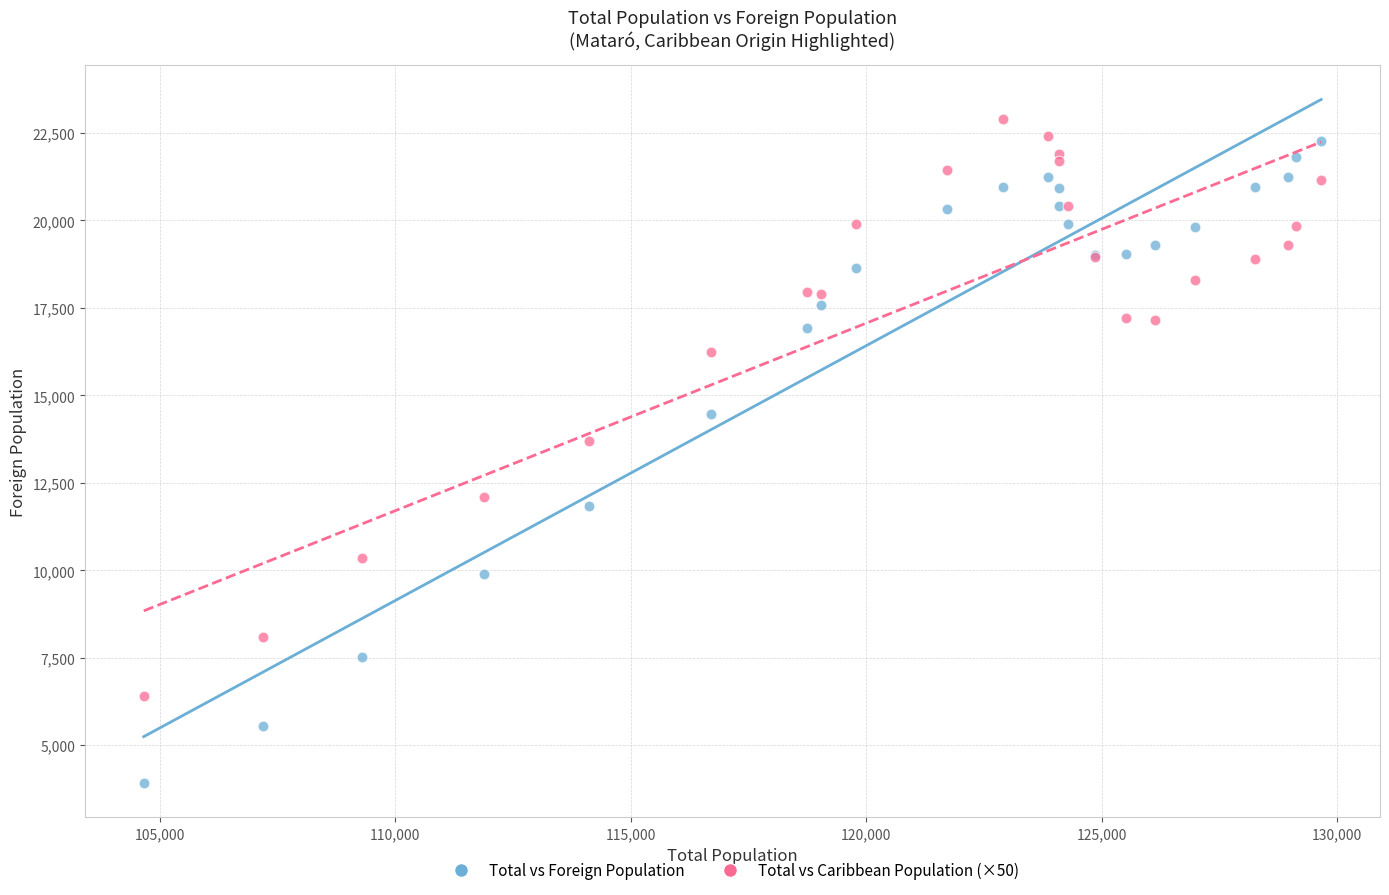

What is the X range (max minus min) for the scatter plot?

25002